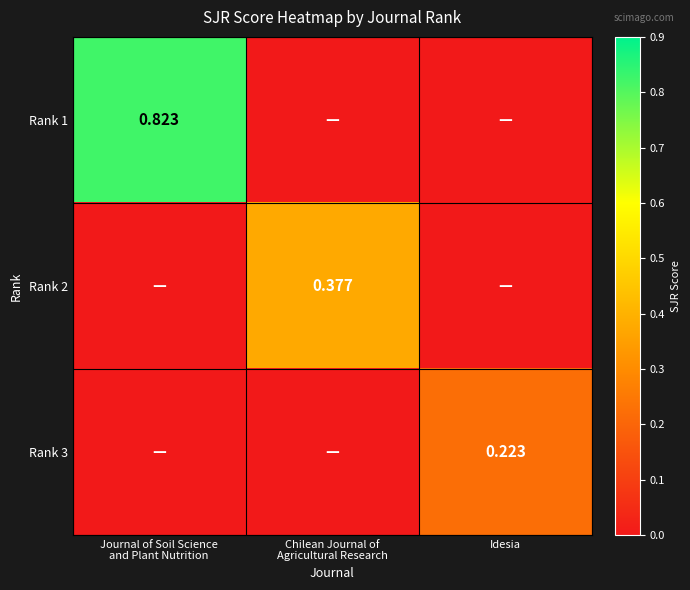

List the labels in order of Rank 2 value, largest first.

Chilean Journal of Agricultural Research, Journal of Soil Science and Plant Nutrition, Idesia